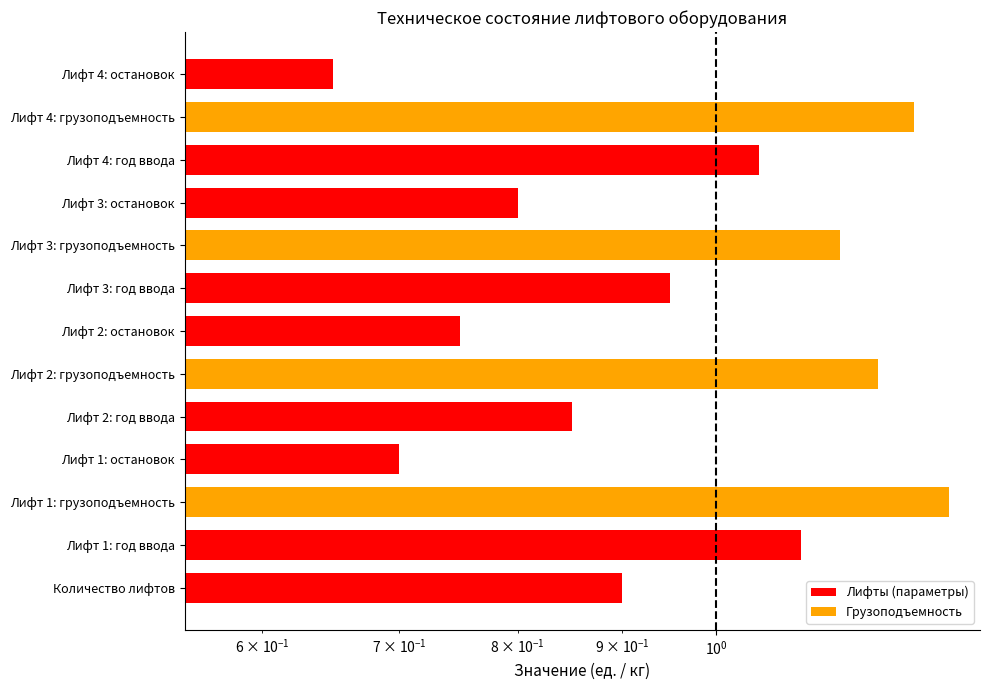

The chart shows a value of 0.8 at Лифт 3: остановок. True or false?

True